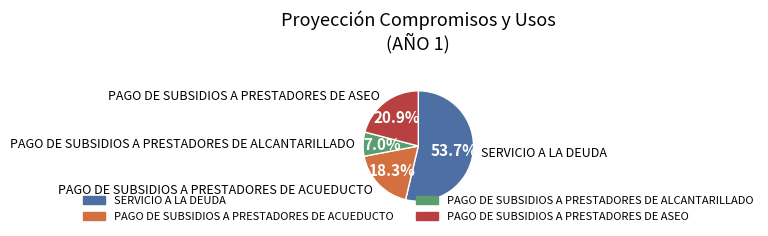

Is the sum of SERVICIO A LA DEUDA and PAGO DE SUBSIDIOS A PRESTADORES DE ACUEDUCTO greater than half?

Yes